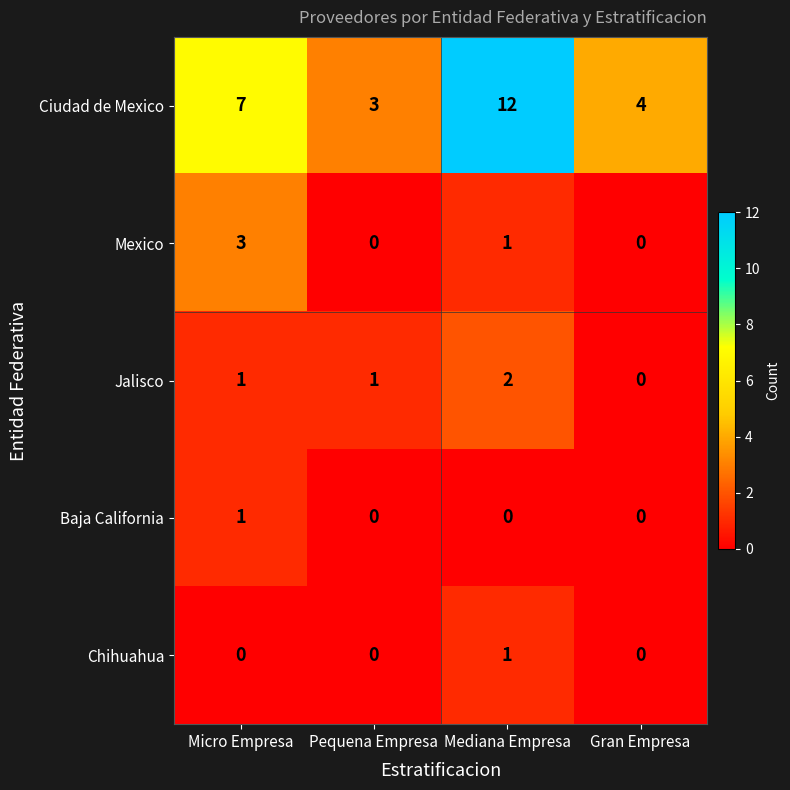

What is the total value across all series at Pequena Empresa?

4